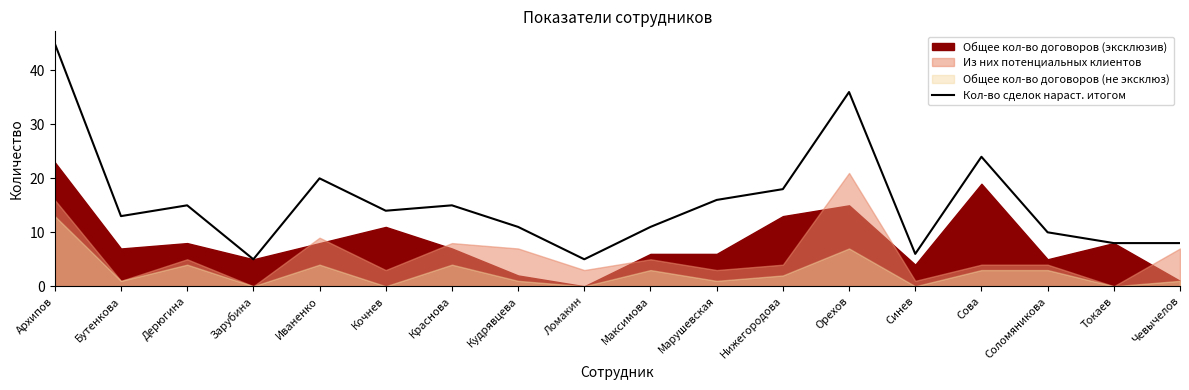

List the labels in order of value, smallest first.

Зарубина, Ломакин, Синев, Токаев, Чевычелов, Соломяникова, Кудрявцева, Максимова, Бутенкова, Кочнев, Дерюгина, Краснова, Марушевская, Нижегородова, Иваненко, Сова, Орехов, Архипов